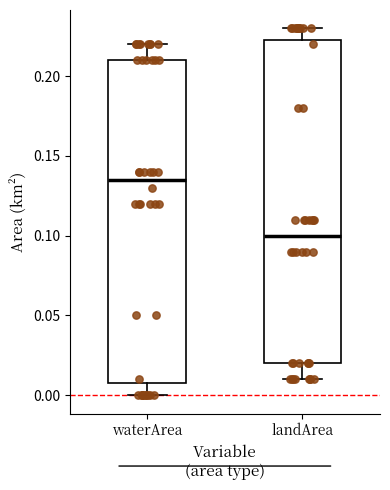

Where does the lower whisker of the box for waterArea end on the y-axis? The values are not printed on the chart, so give them approximately, as read against the axis.

0.000